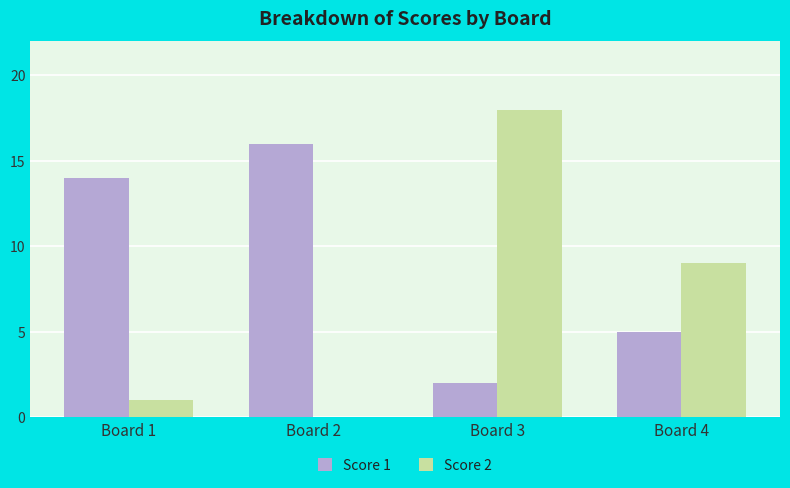

Reading left to right, list all the values displayed in this chart.

Score 1: 14	16	2	5
Score 2: 1	0	18	9